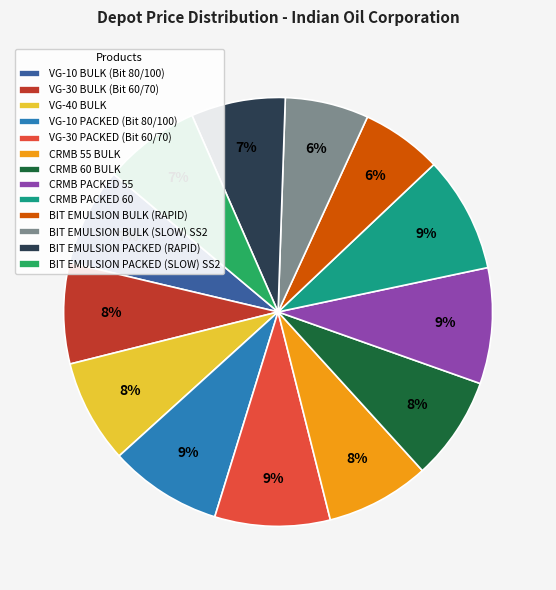

To the nearest percent, what portion does BIT EMULSION PACKED (RAPID) represent?

7%